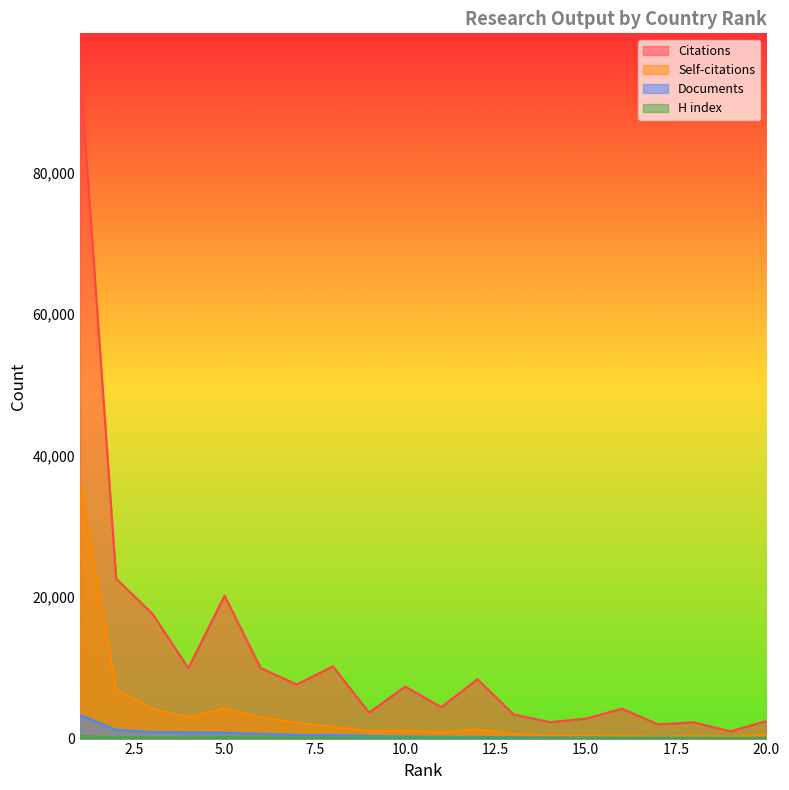

What is the value of the Documents point at the 17th from the left?

123